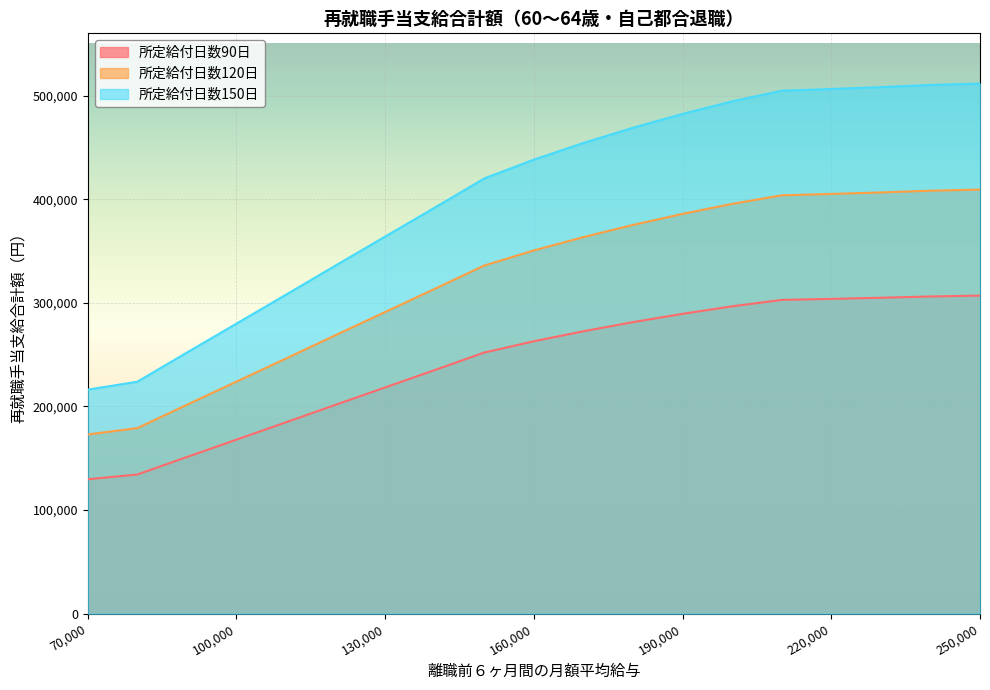

What is the total value across all series at 170000?

1090152